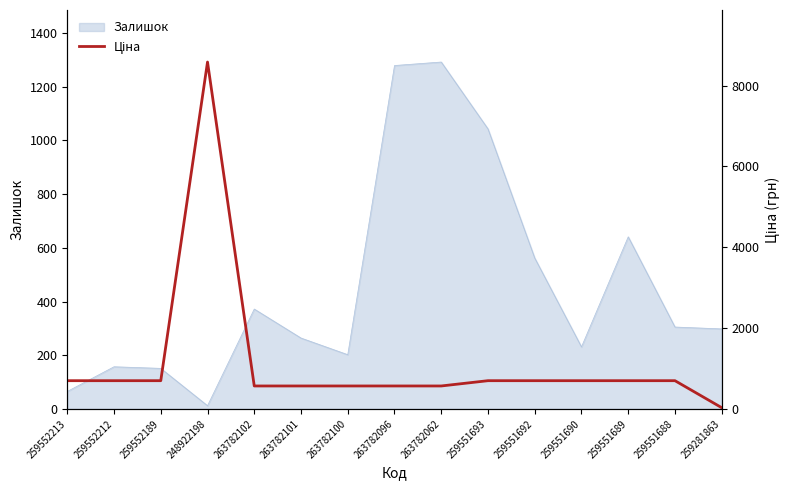

The Залишок series shows 650 at 263782102. True or false?

False